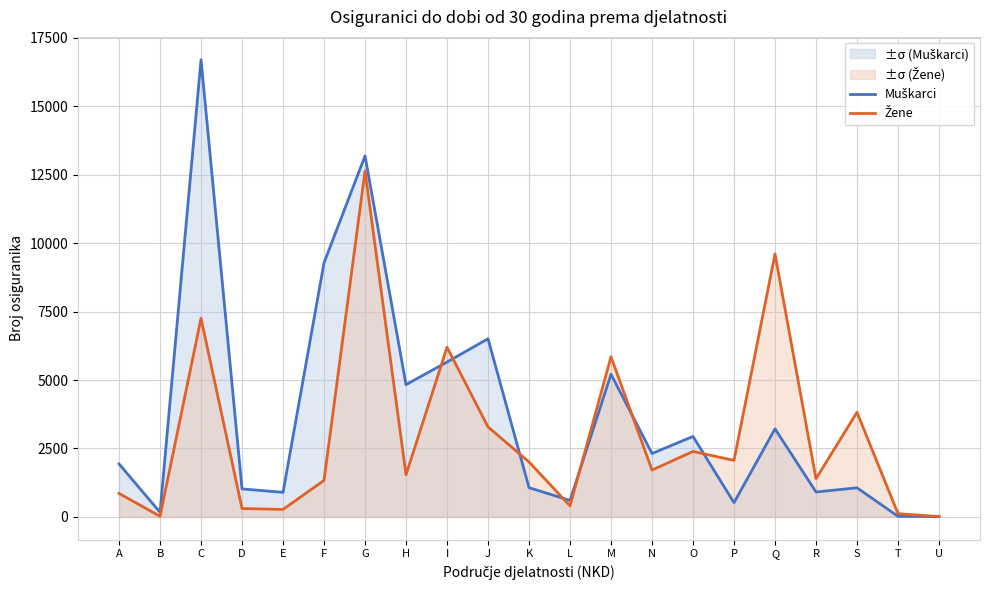

What is the sum of all Muškarci values?

78044